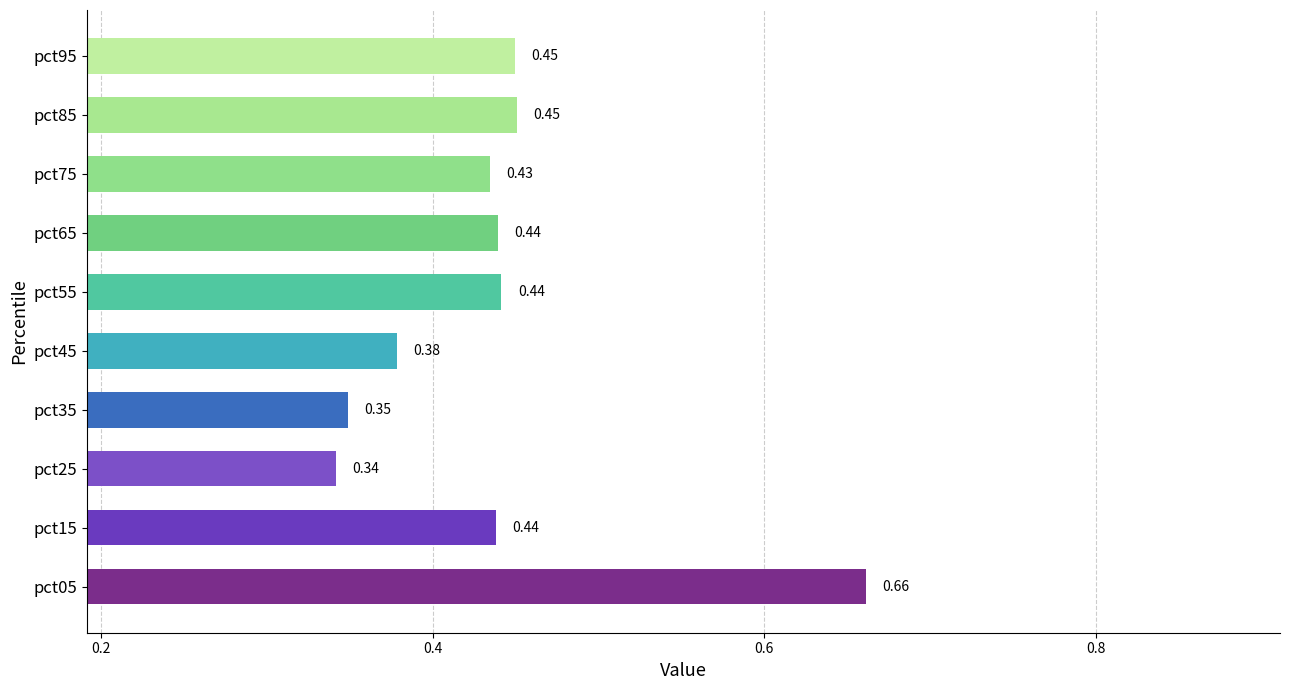

Which label corresponds to the smallest value in the chart?

pct25